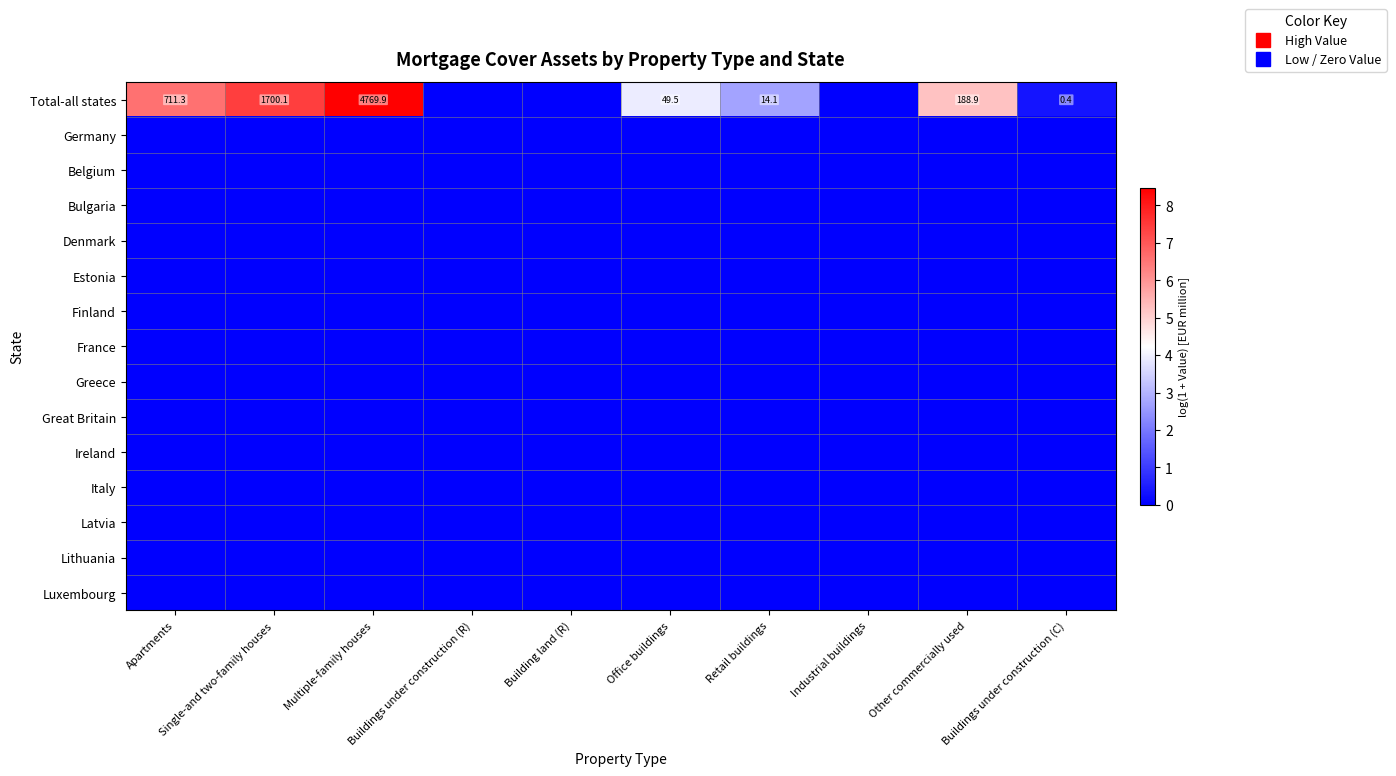

Which series has the widest spread of values?

Total-all states